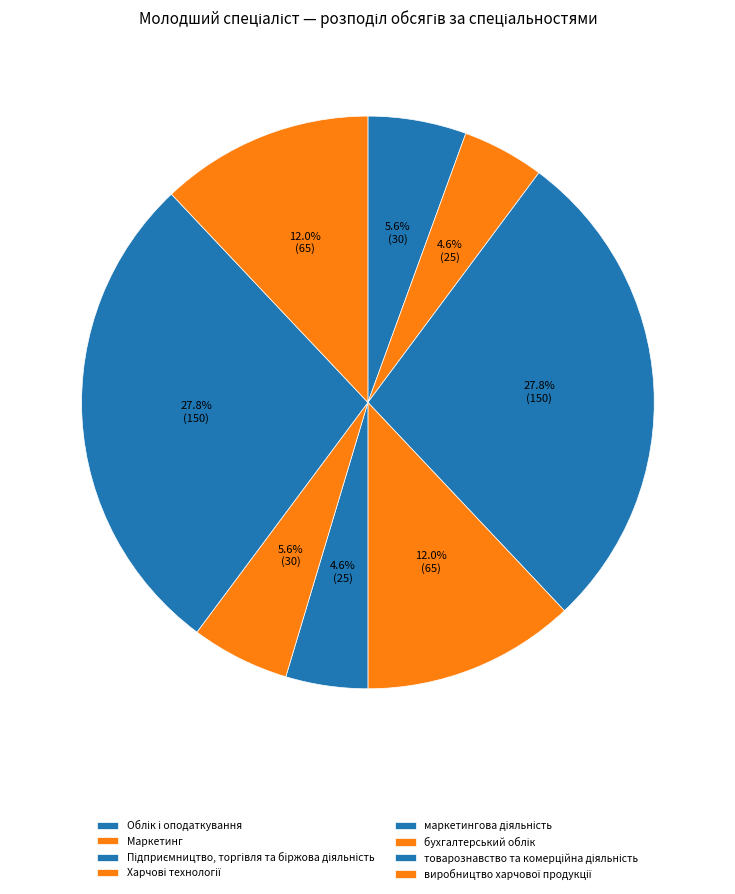

Approximately how many times larger is the value at виробництво харчової продукції compared to товарознавство та комерційна діяльність?

0.4